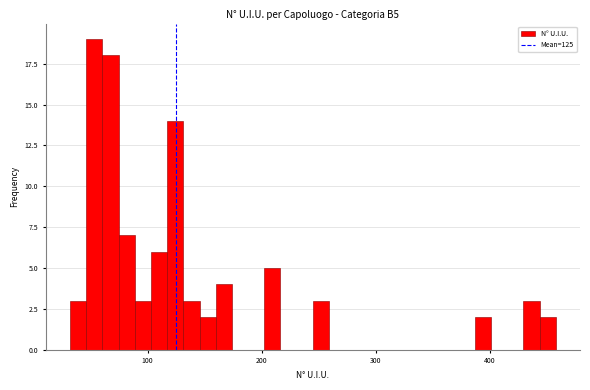

Read against the x-axis, roughly where is the centre of the tallest bar?

50